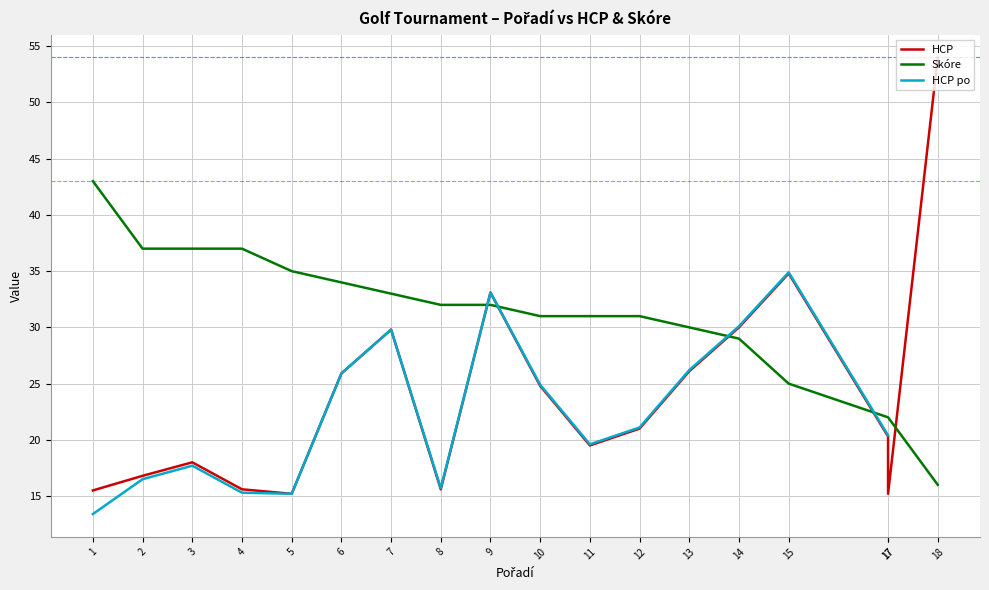

What is the maximum value shown in the chart?

54.0